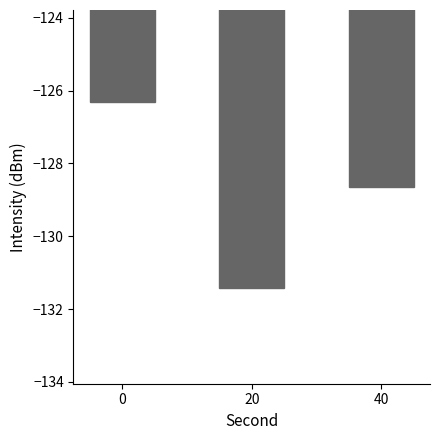

Reading left to right, list all the values displayed in this chart.

0=-126.3	20=-131.4	40=-128.6